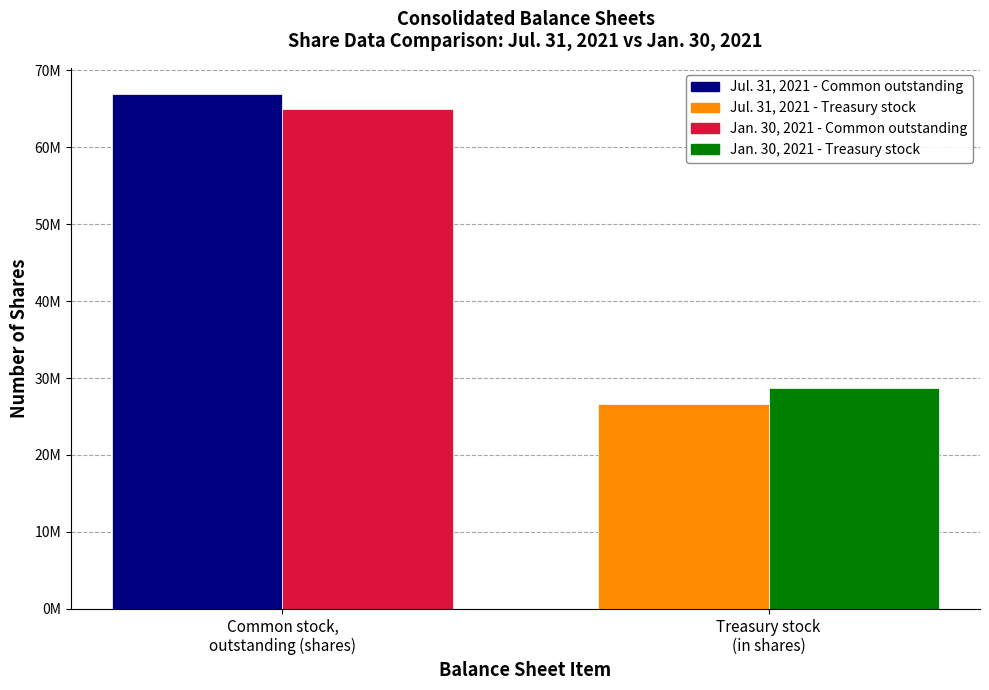

Does the chart contain stacked bars?

No